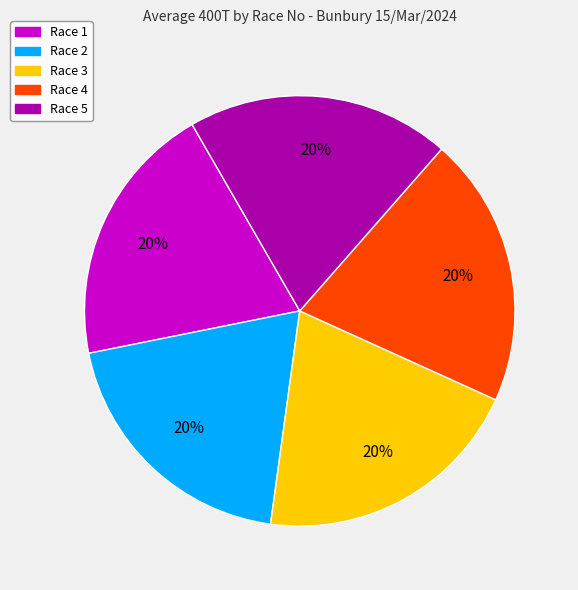

The Race 1 slice represents 32% of the pie. True or false?

False